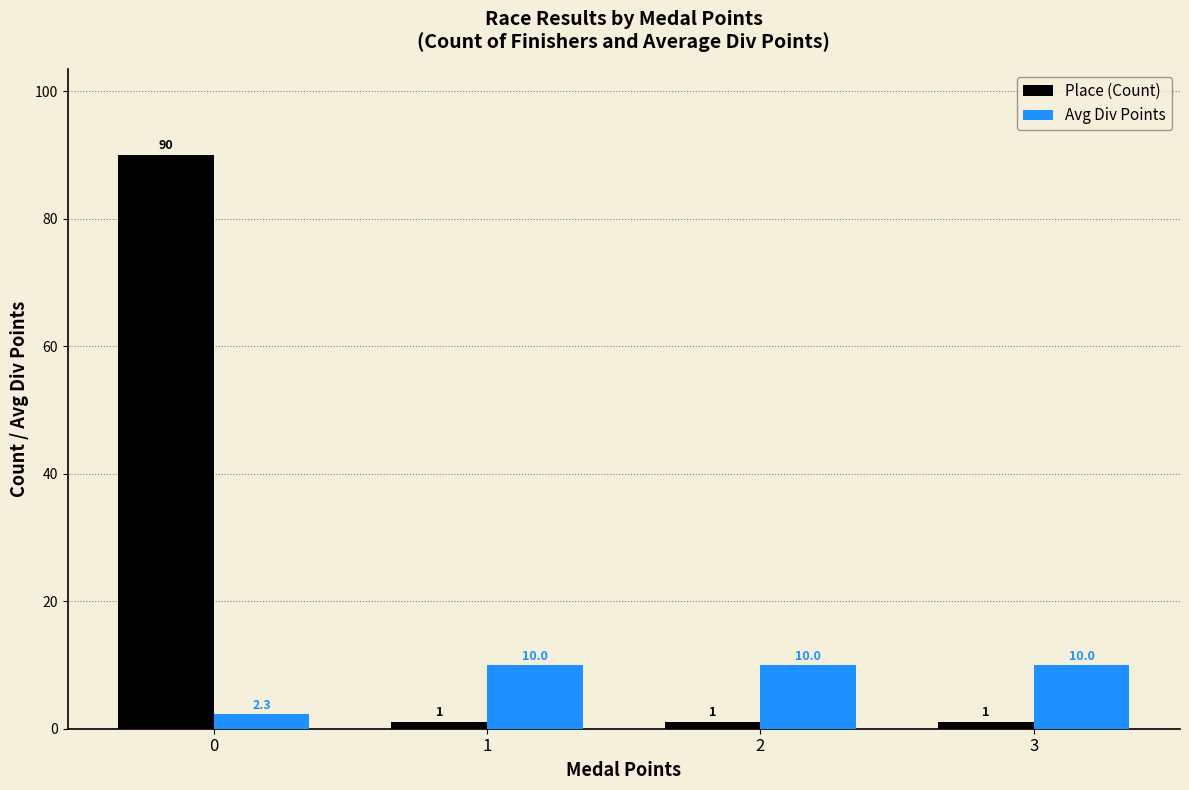

What is the difference between the second highest and minimum values in the Avg Div Points series?

7.7